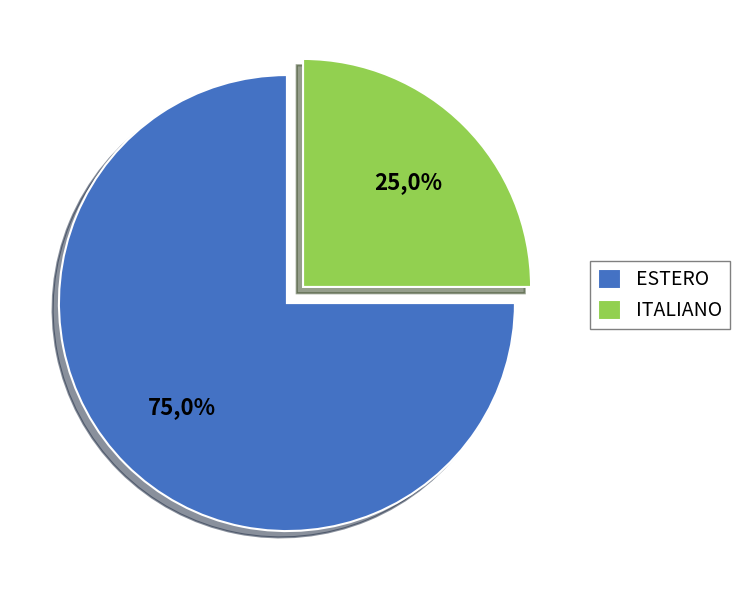

Between ITALIANO and ESTERO, which is larger?

ESTERO